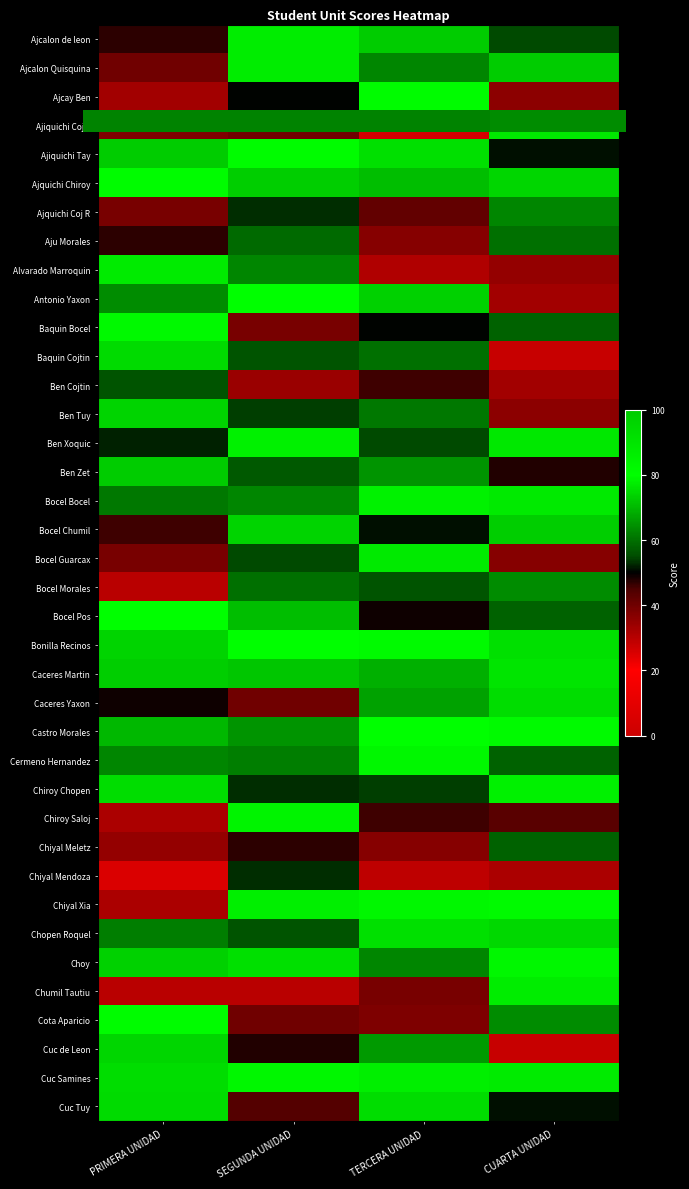

Which label corresponds to the largest value in the chart?

CUARTA UNIDAD